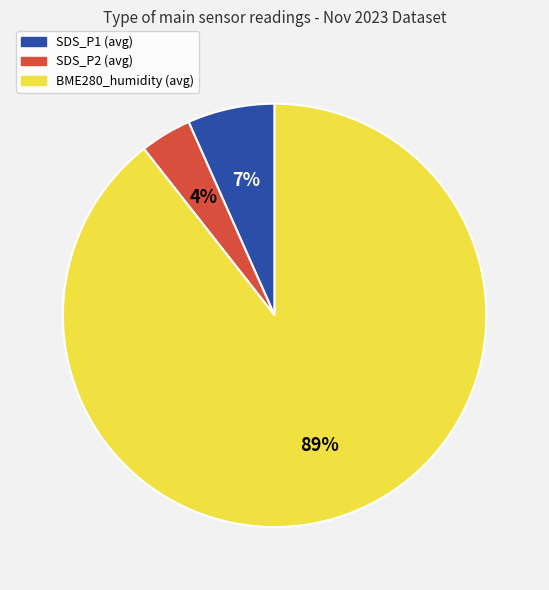

To the nearest percent, what is the average slice percentage?

33%